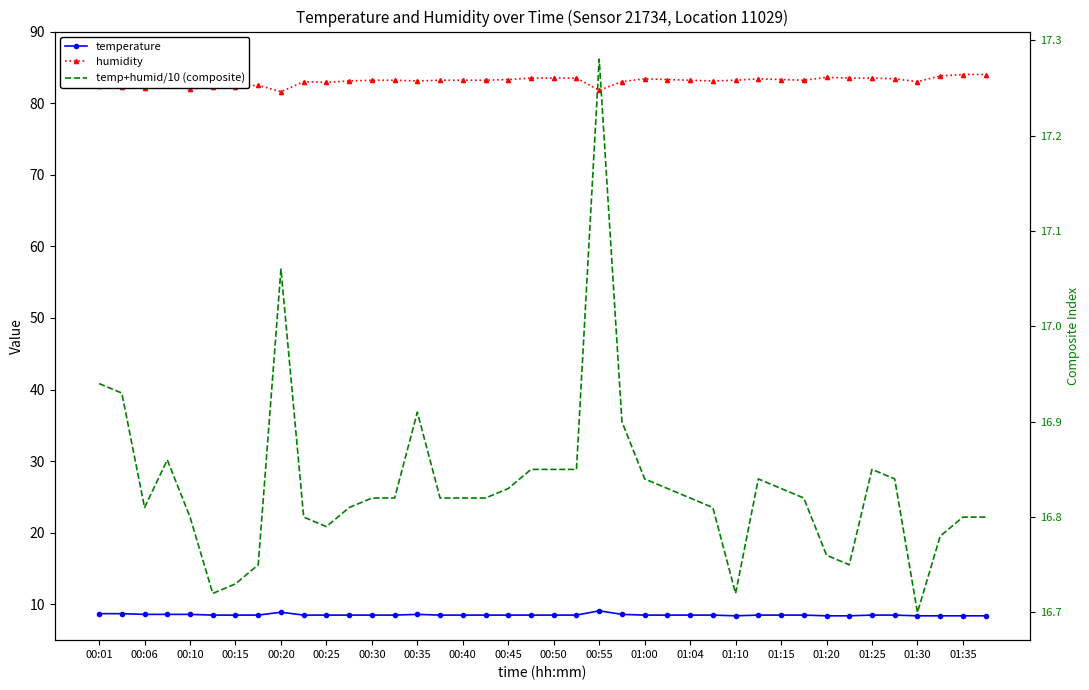

True or false: humidity and temp+humid/10 (composite) cross at least once.

False